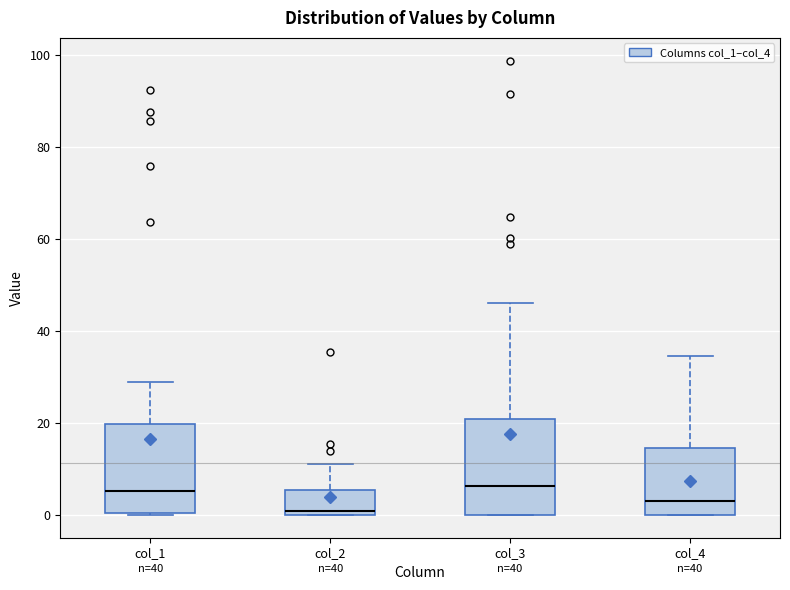

Reading left to right, read every box against the y-axis: the position of its median line, the range the box covers, and the ends of its whiskers. The values are not printed on the chart, so give them approximately, as read against the axis.

col_1: median 6, box 0 to 20, whiskers 0 to 28
col_2: median 0 (just above the box's lower edge), box 0 to 6, whiskers 0 to 12
col_3: median 6, box 0 to 20, whiskers 0 to 46
col_4: median 4, box 0 to 14, whiskers 0 to 34